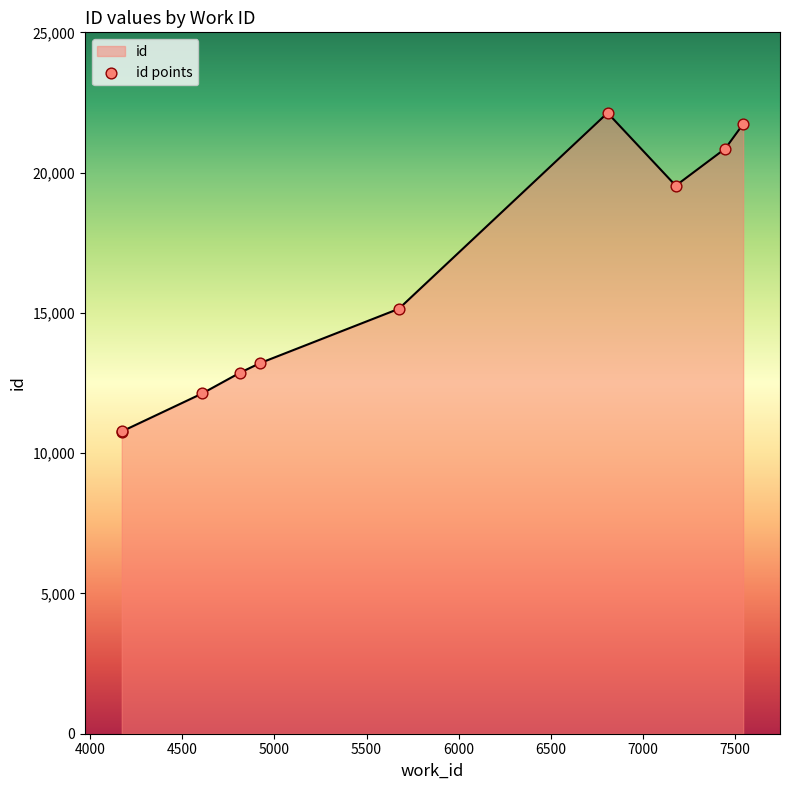

Between 5675 and 7178, which is larger?

7178